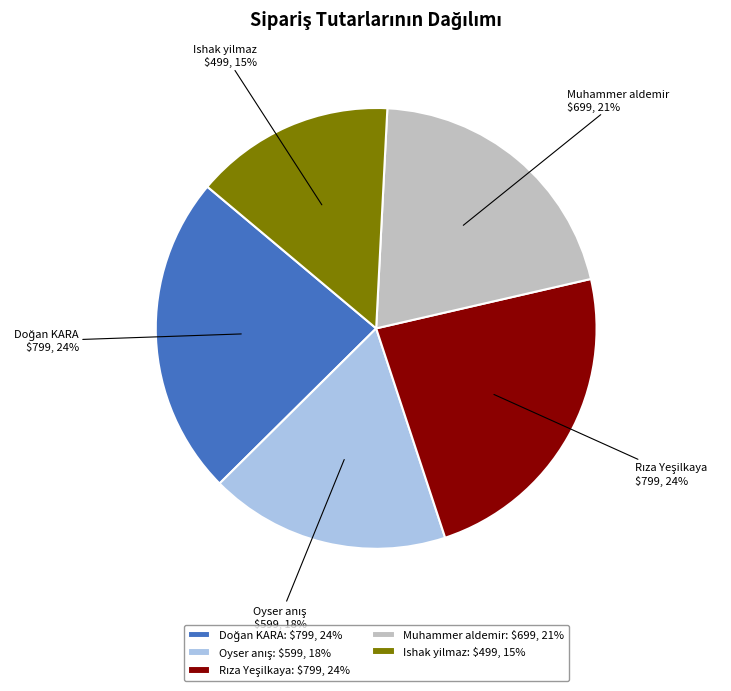

True or false: Muhammer aldemir: $699, 21% accounts for 30% of the total.

False